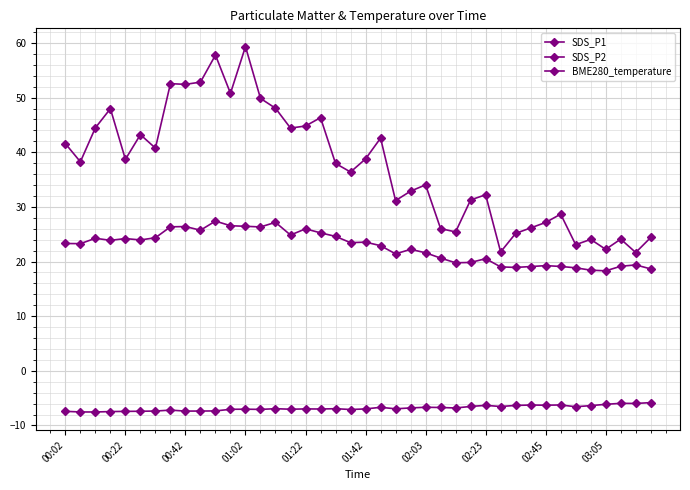

What is the maximum value shown in the chart?

59.3